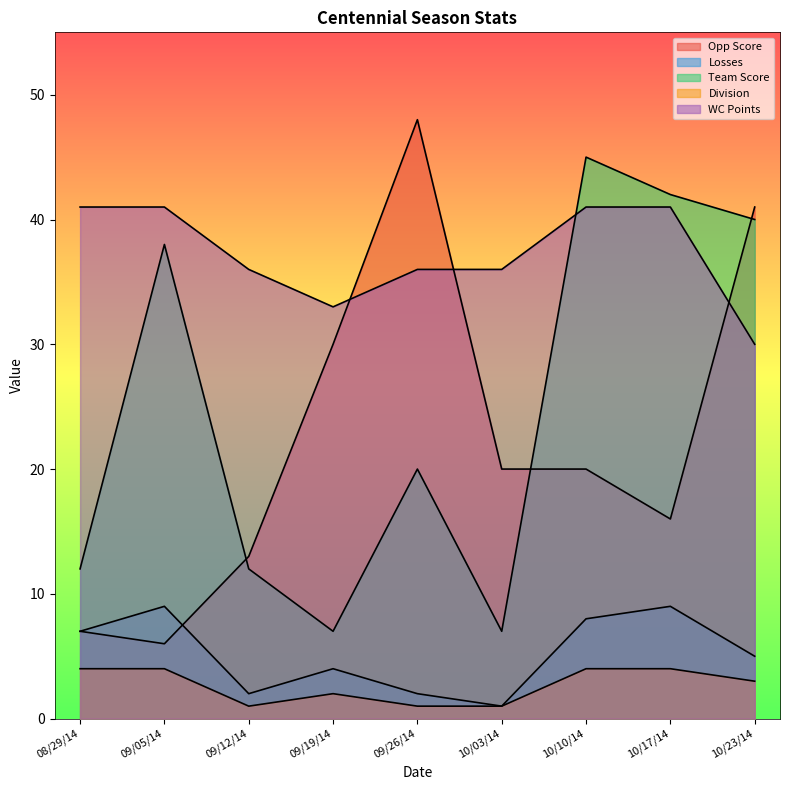

Which series has the largest range (max minus min)?

Opp Score